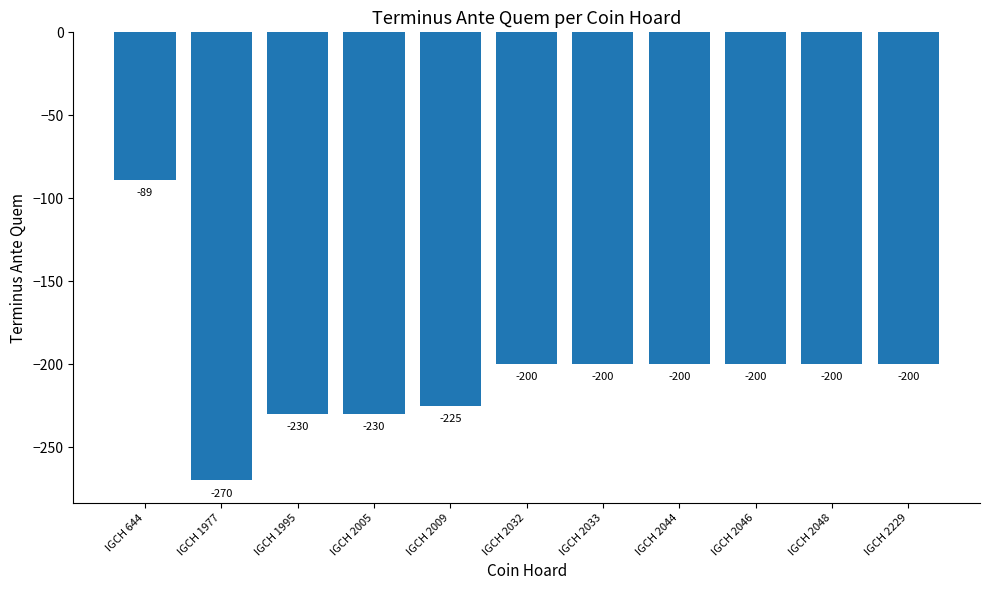

The chart shows a value of -263 at IGCH 2046. True or false?

False